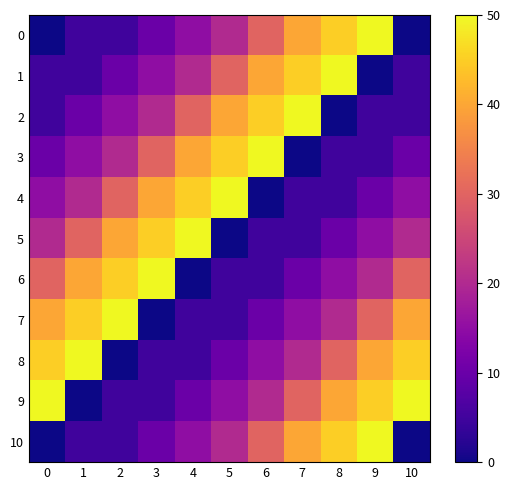

Which category has the highest value across all series?

9